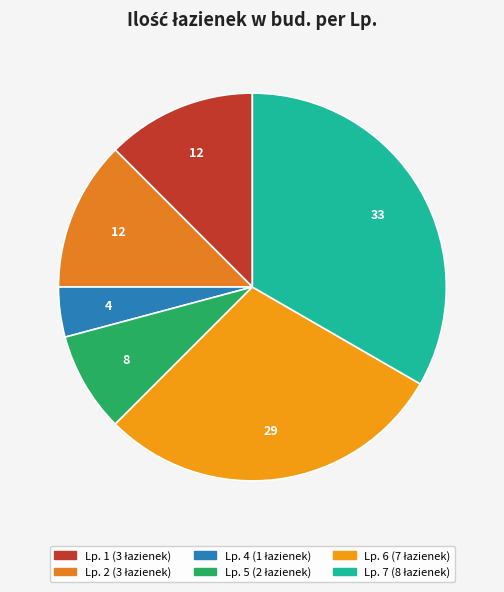

How many segments does this pie chart have?

6